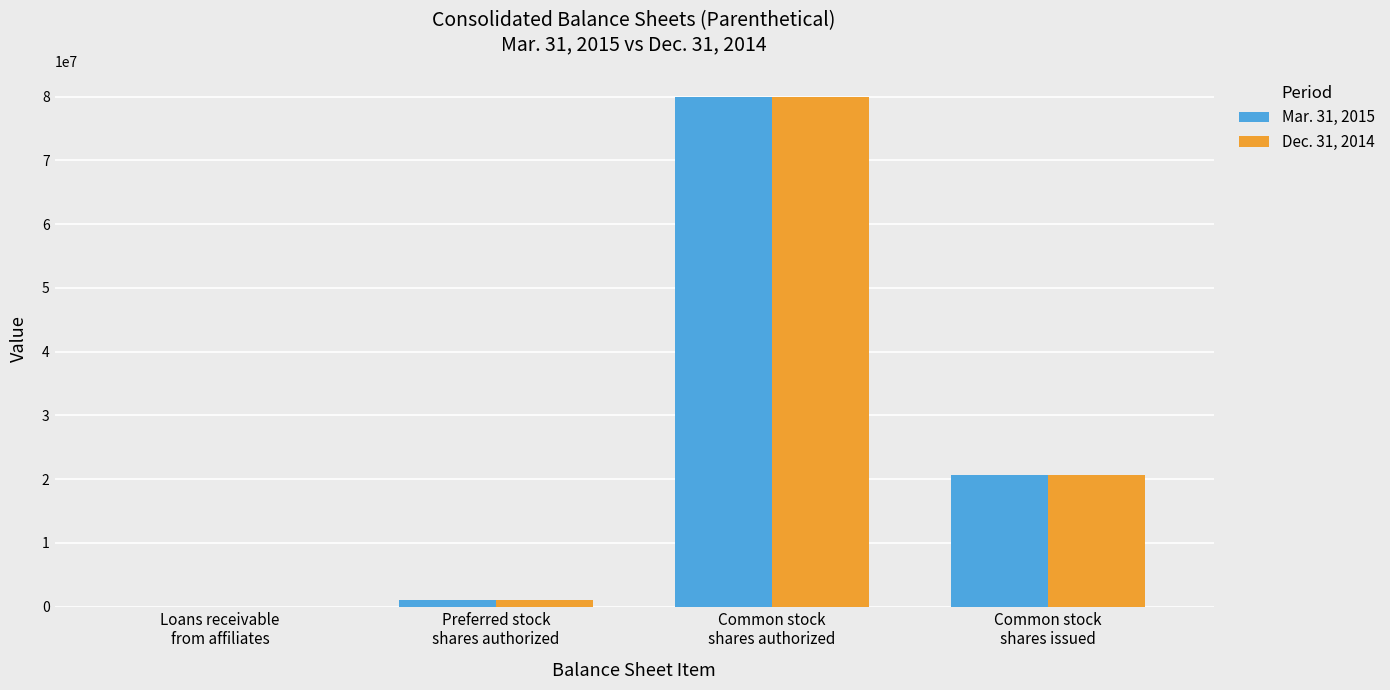

At which category is the sum across all series the highest?

Common stock
shares authorized